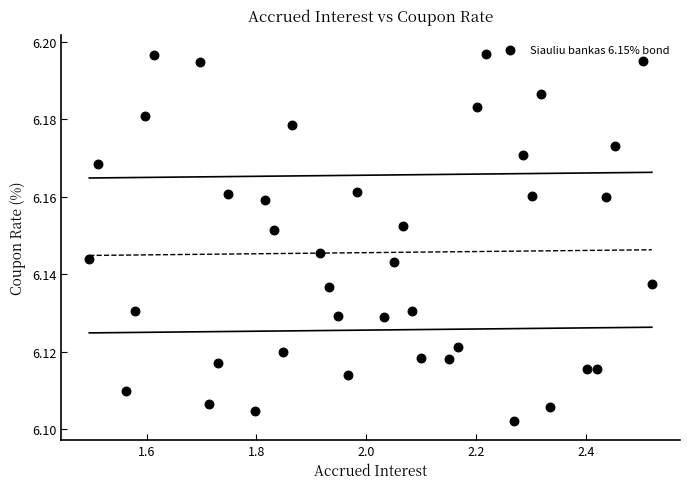

What is the range of X values (max minus min)?

1.0